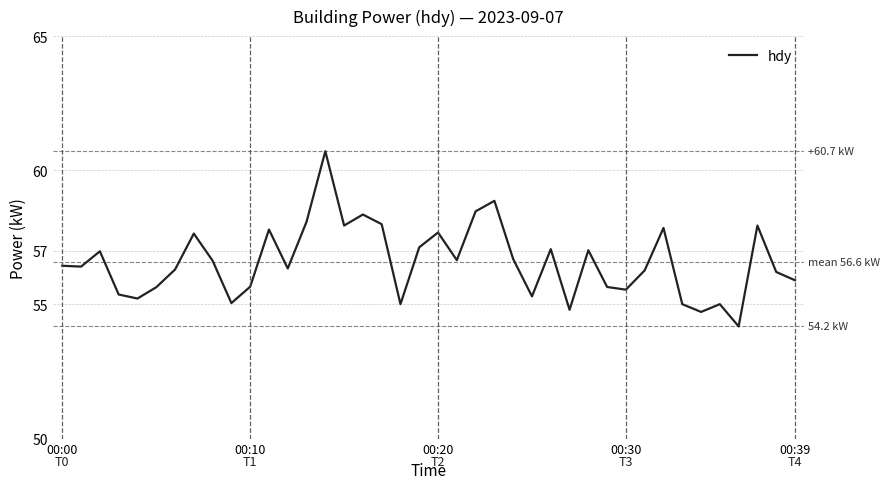

What is the difference between the maximum and minimum values?

6.5